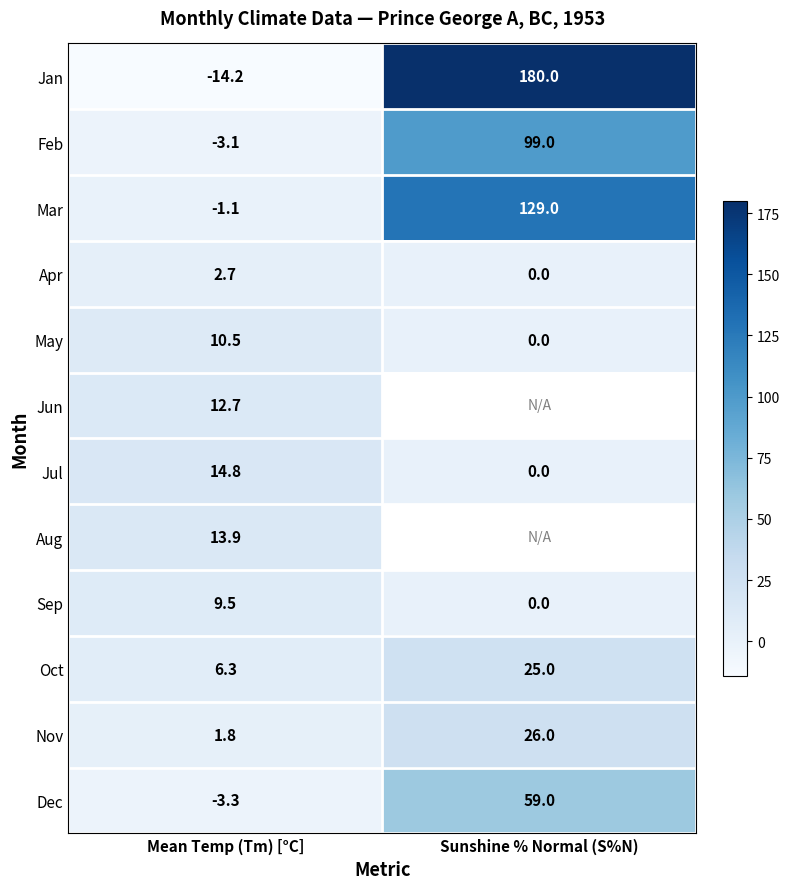

Which category has the highest value in the Dec series?

Sunshine % Normal (S%N)